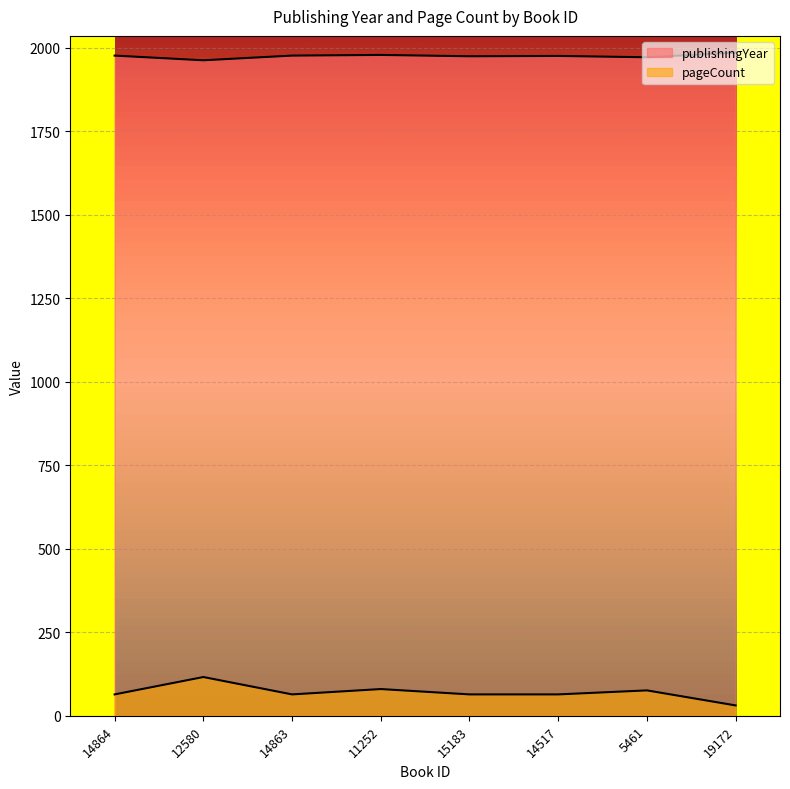

In pageCount, how many points are lower than both neighbors (excluding endpoints)?

1